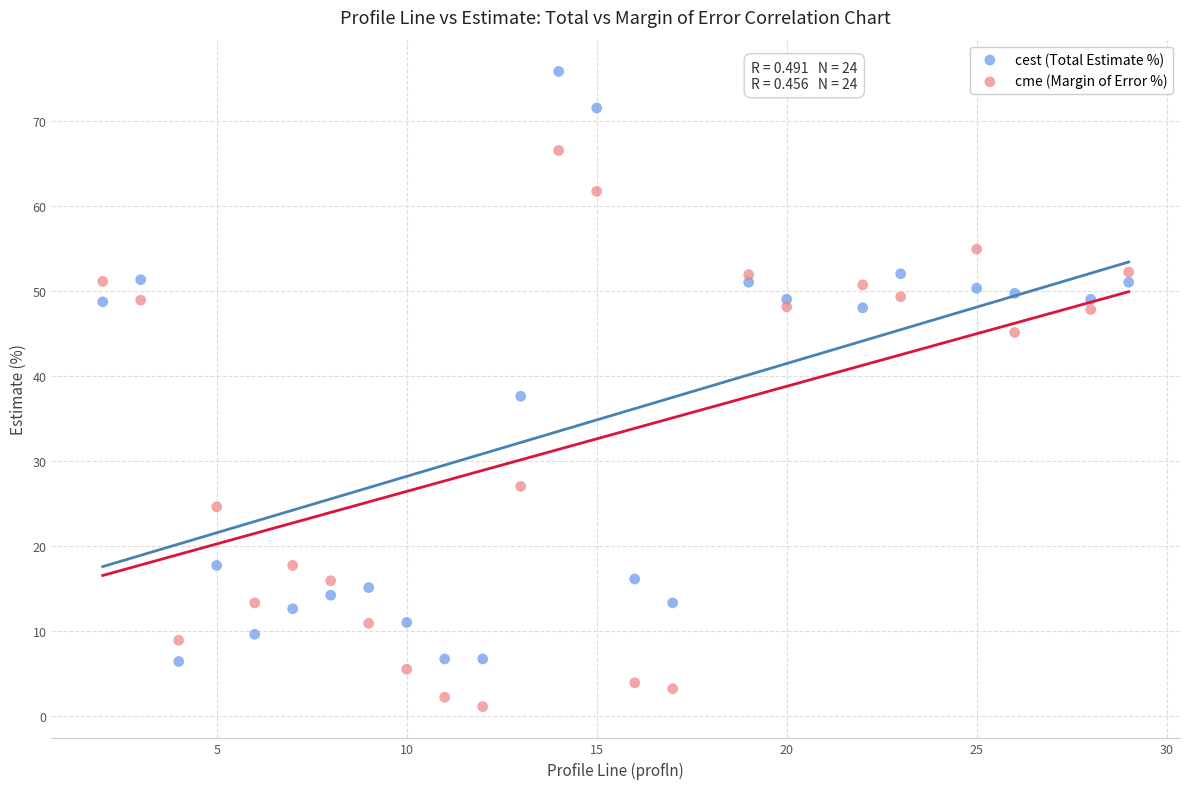

Which series reaches the maximum Y coordinate?

cest (Total Estimate %)